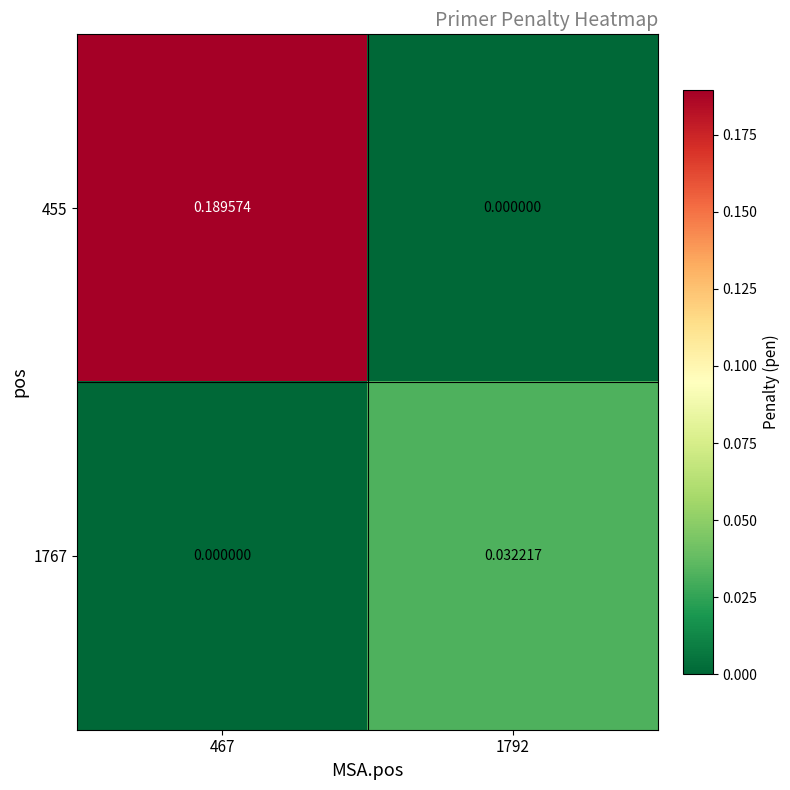

Is the value of 455 at 1792 greater than the value of 1767 at 1792?

No